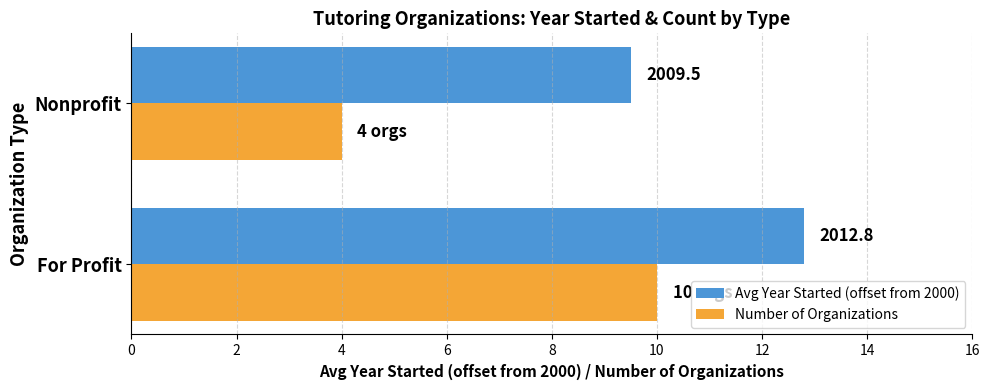

What are all the series names shown in the legend?

Avg Year Started (offset from 2000), Number of Organizations